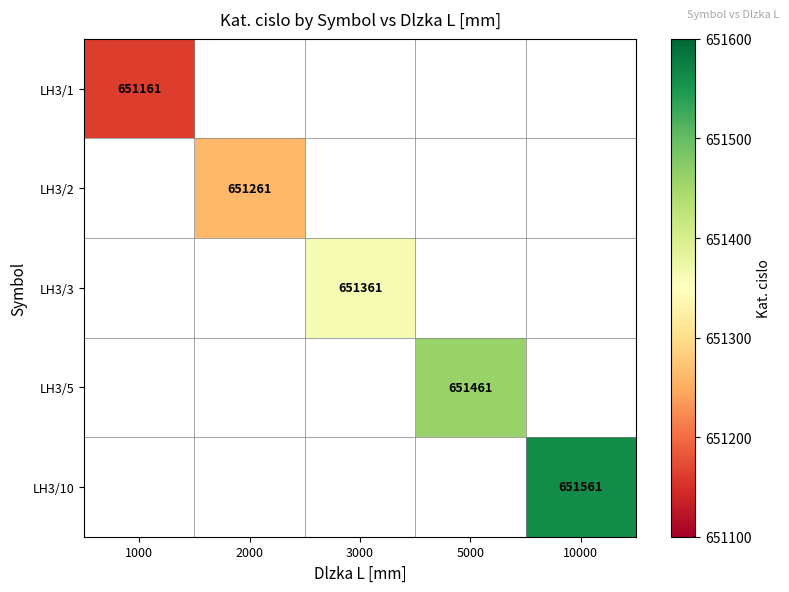

How many categories are shown in the chart?

5